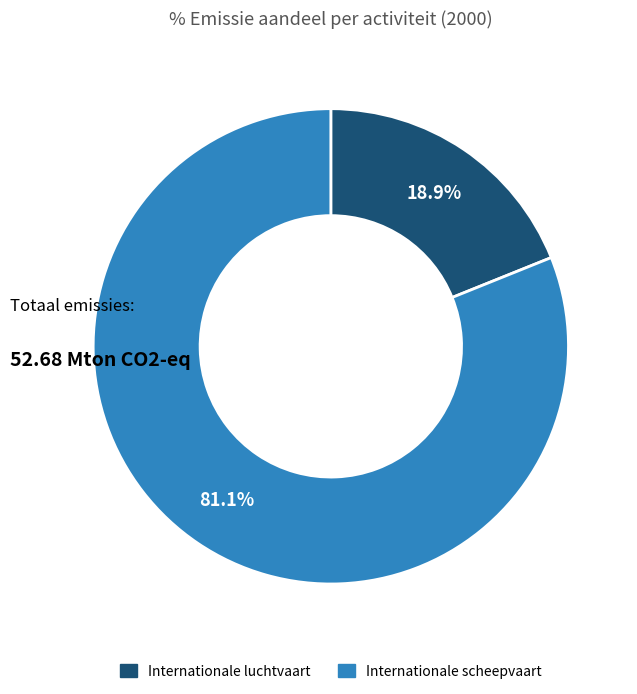

Do Internationale luchtvaart and Internationale scheepvaart together represent more than half of the pie?

Yes